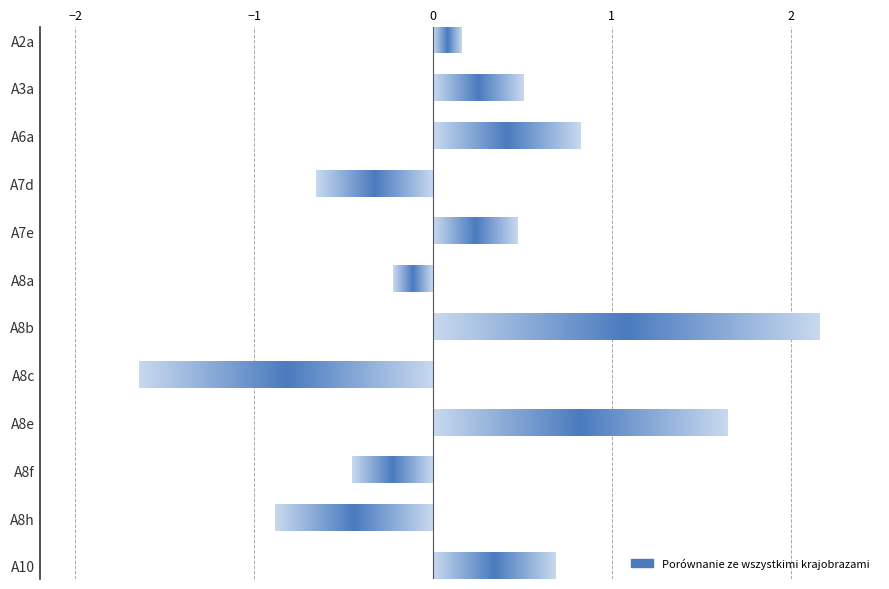

How many values are above zero?

7